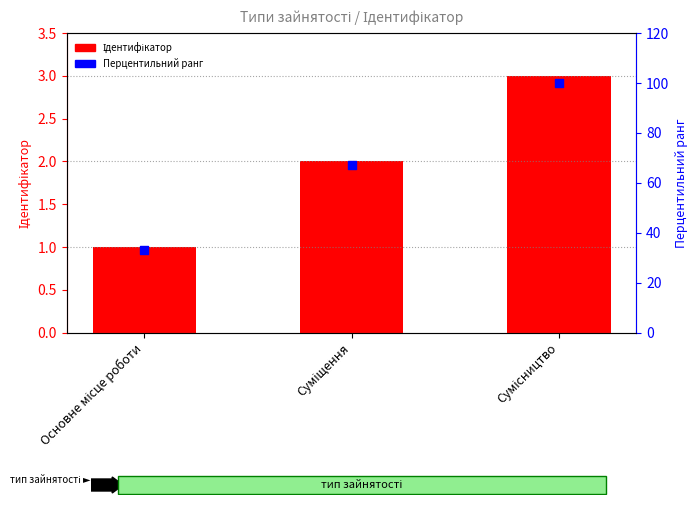

At how many categories does at least one series exceed 36?

2